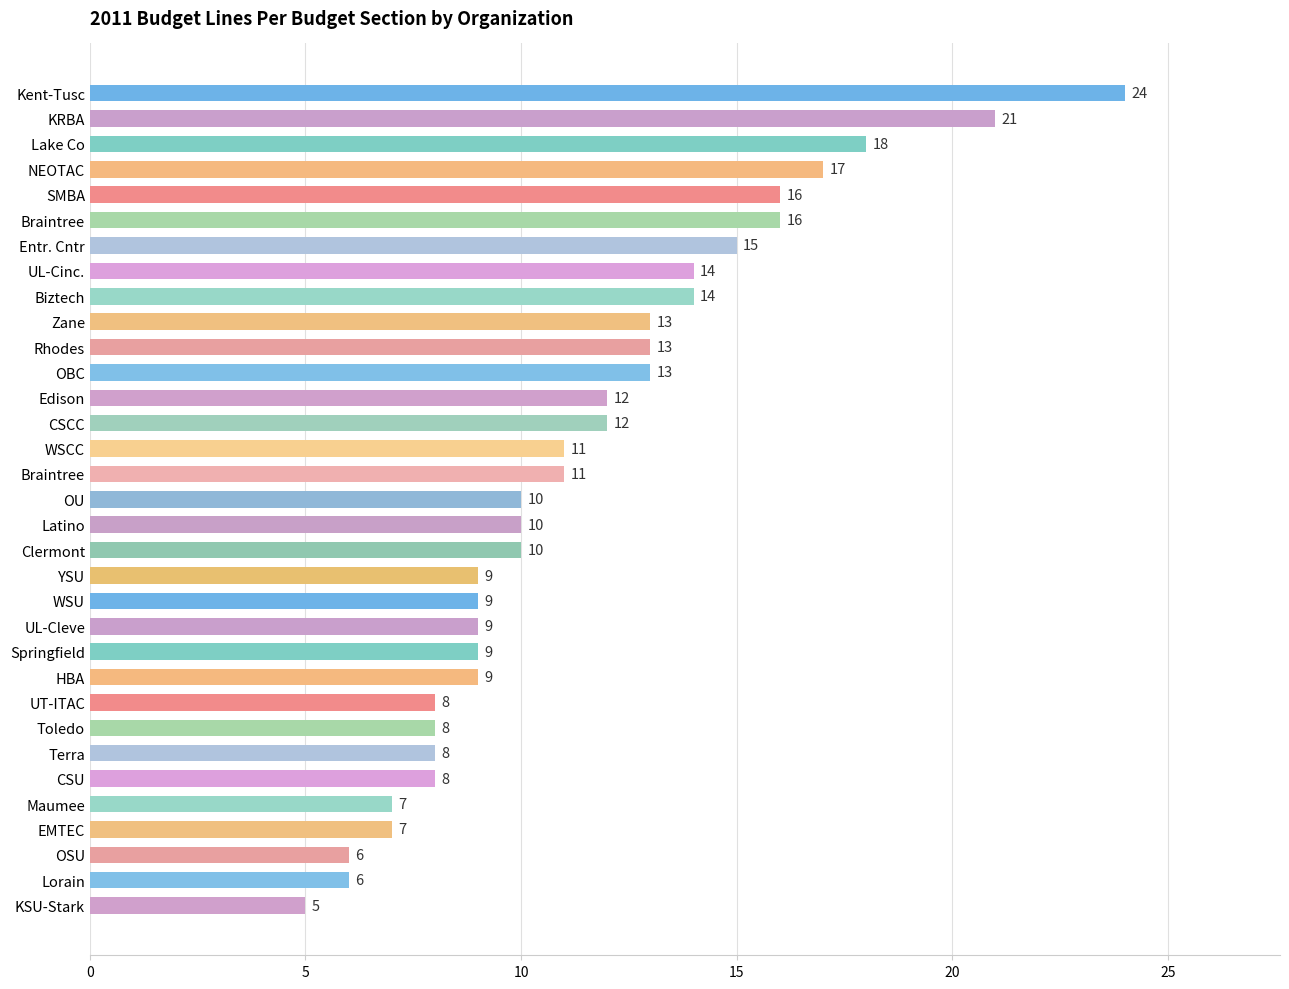

How many distinct data groups are displayed?

1